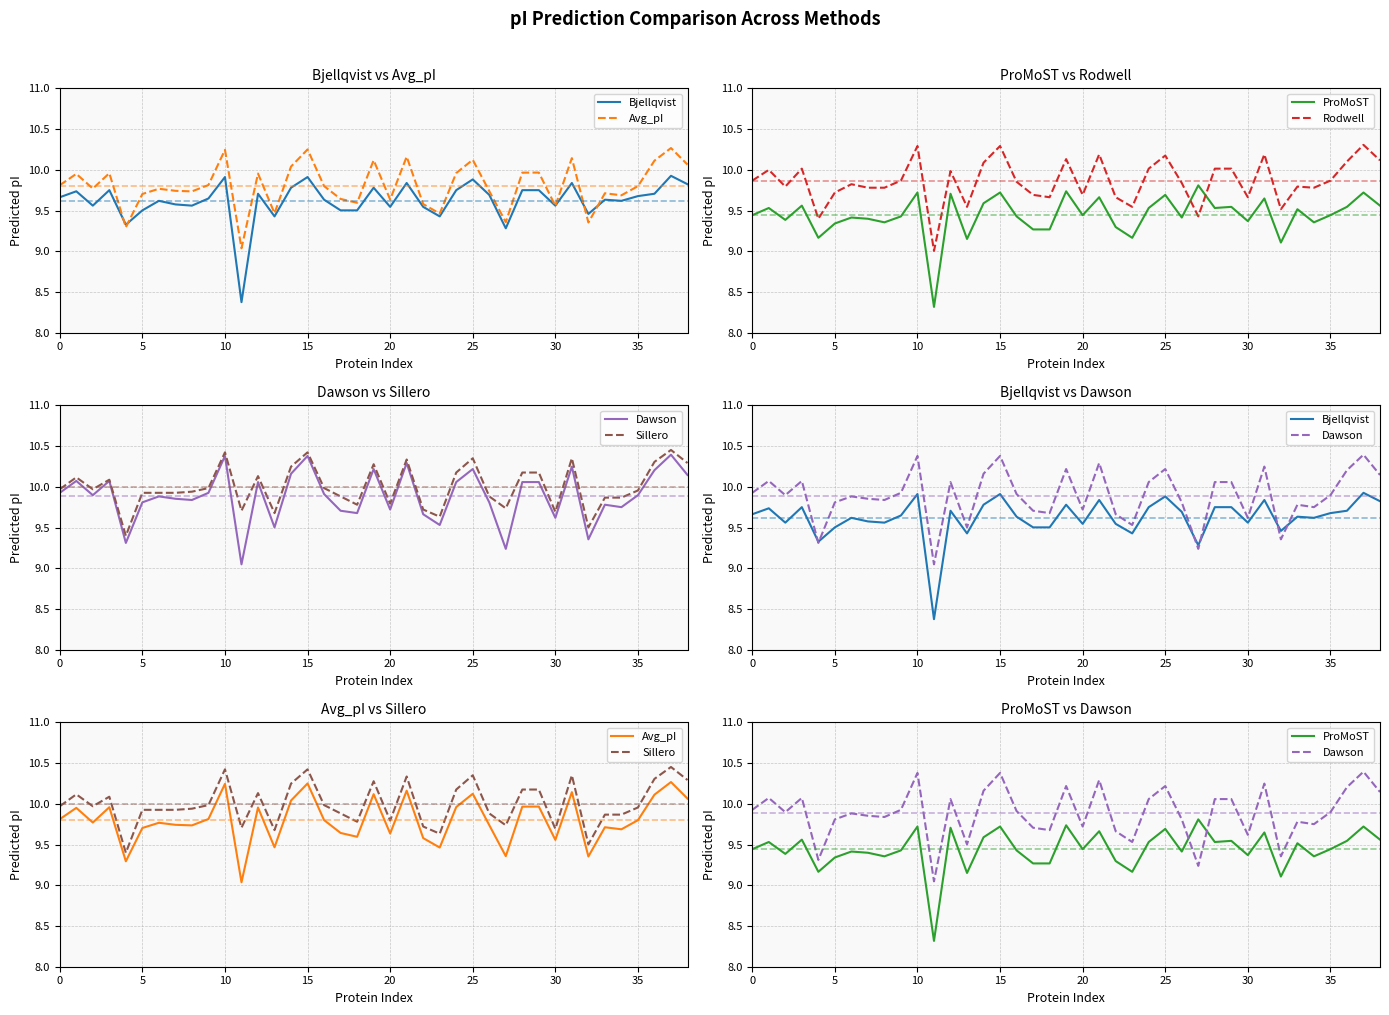

What is the label of the 17th point from the right?

22